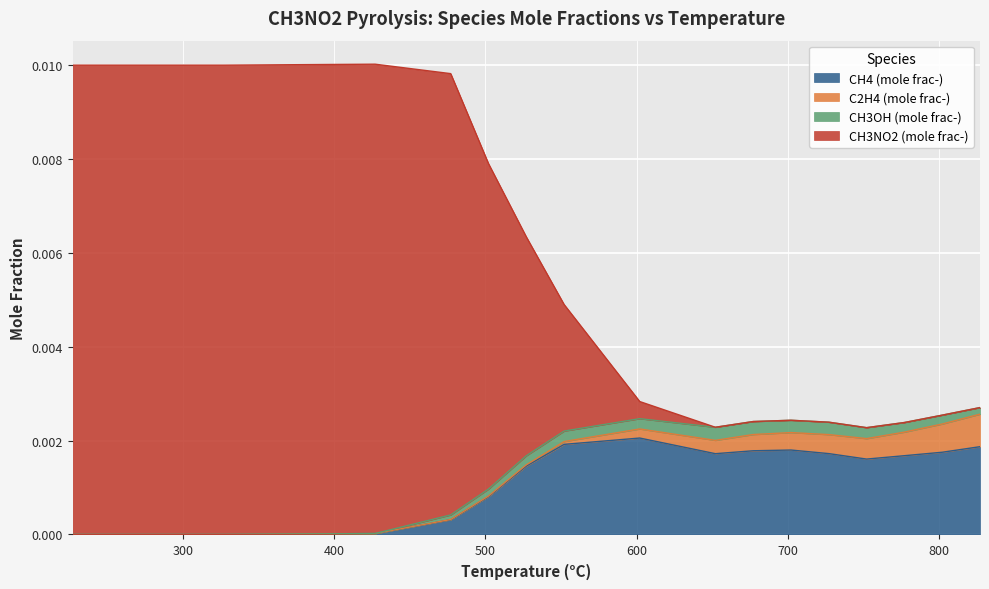

True or false: CH3NO2 (mole frac-) has more than 0 points higher than both neighbors.

True